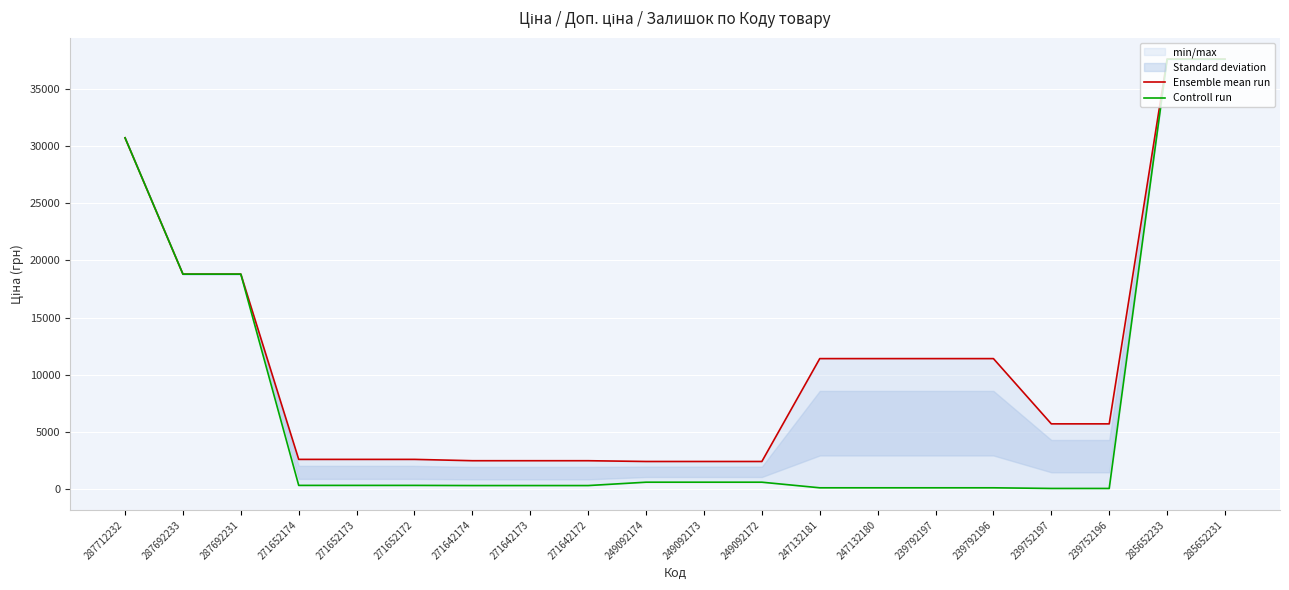

What is the maximum value shown in the chart?

37593.6